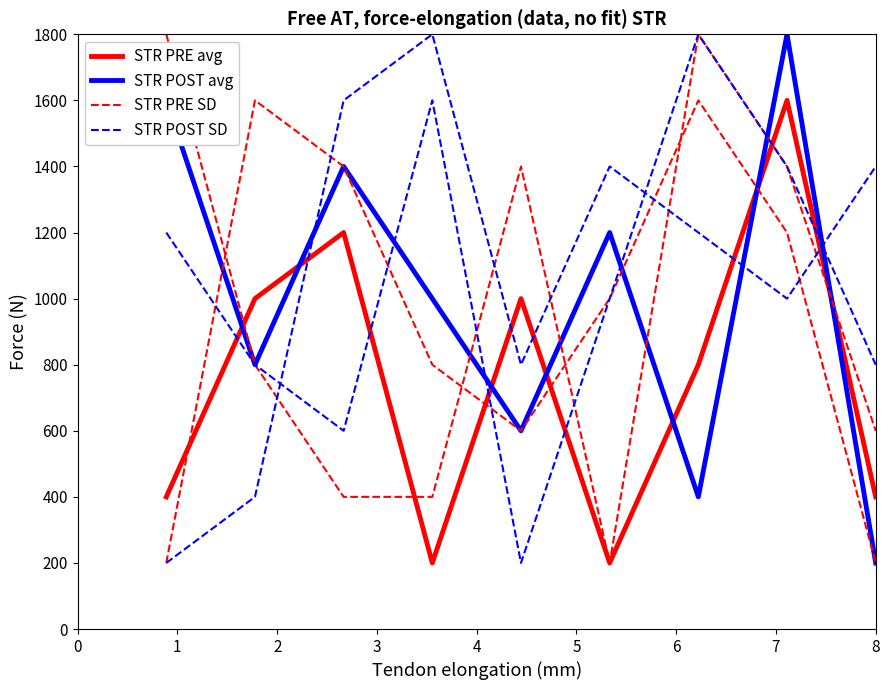

Count the STR PRE SD values in the range 600 to 1400.

5